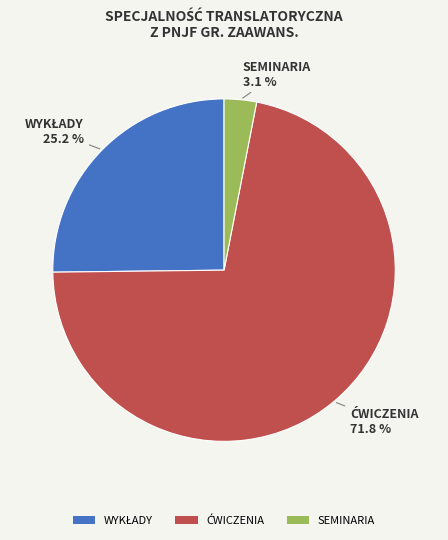

Which slice is the smallest?

SEMINARIA